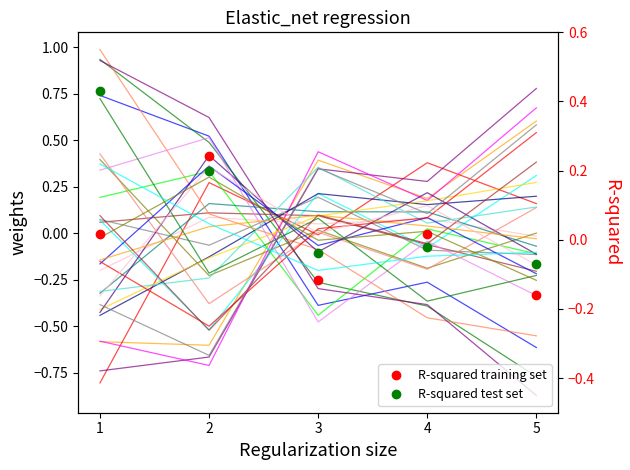

The produit_vtgr series shows 0.2 at 2. True or false?

True